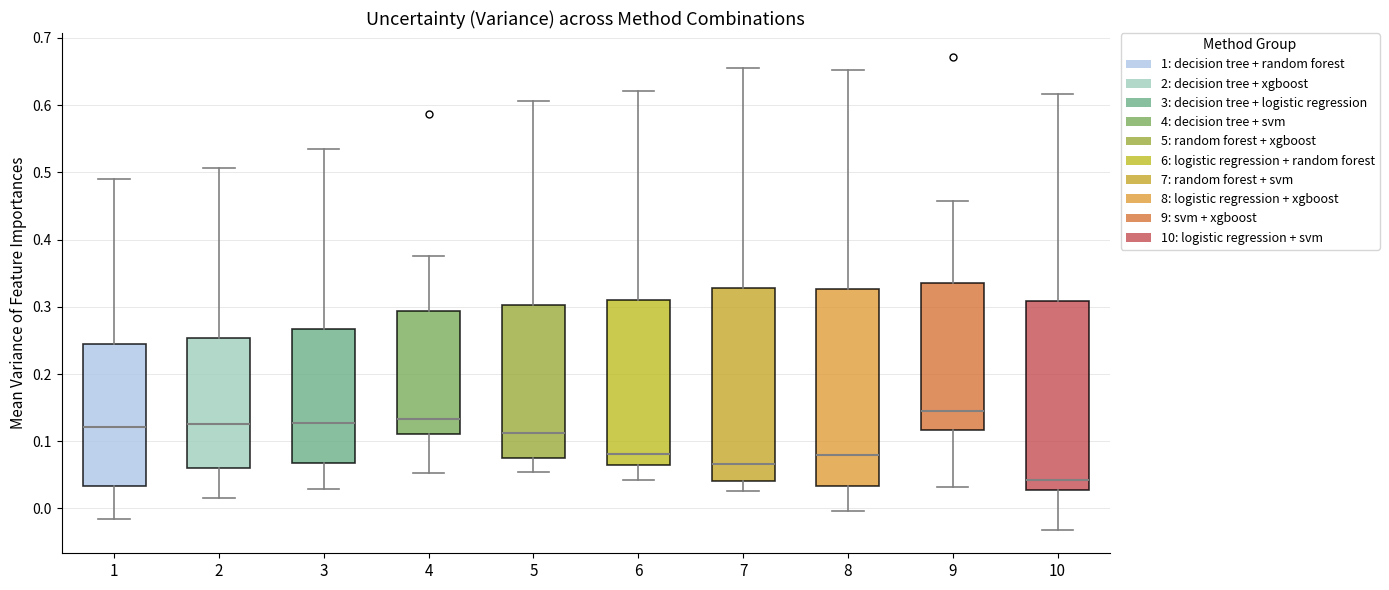

Reading left to right, transcribe this box plot: for each box, give where its median line is, the range the box spans, and where its two whiskers end, as read against the y-axis. The values are not printed on the chart, so give them approximately, as read against the axis.

1: median 0.12, box 0.03 to 0.25, whiskers -0.02 to 0.49
2: median 0.13, box 0.06 to 0.25, whiskers 0.02 to 0.51
3: median 0.13, box 0.07 to 0.27, whiskers 0.03 to 0.53
4: median 0.13, box 0.11 to 0.29, whiskers 0.05 to 0.38
5: median 0.11, box 0.07 to 0.30, whiskers 0.05 to 0.61
6: median 0.08, box 0.07 to 0.31, whiskers 0.04 to 0.62
7: median 0.07, box 0.04 to 0.33, whiskers 0.03 to 0.66
8: median 0.08, box 0.03 to 0.33, whiskers 0.00 to 0.65
9: median 0.14, box 0.12 to 0.34, whiskers 0.03 to 0.46
10: median 0.04, box 0.03 to 0.31, whiskers -0.03 to 0.62